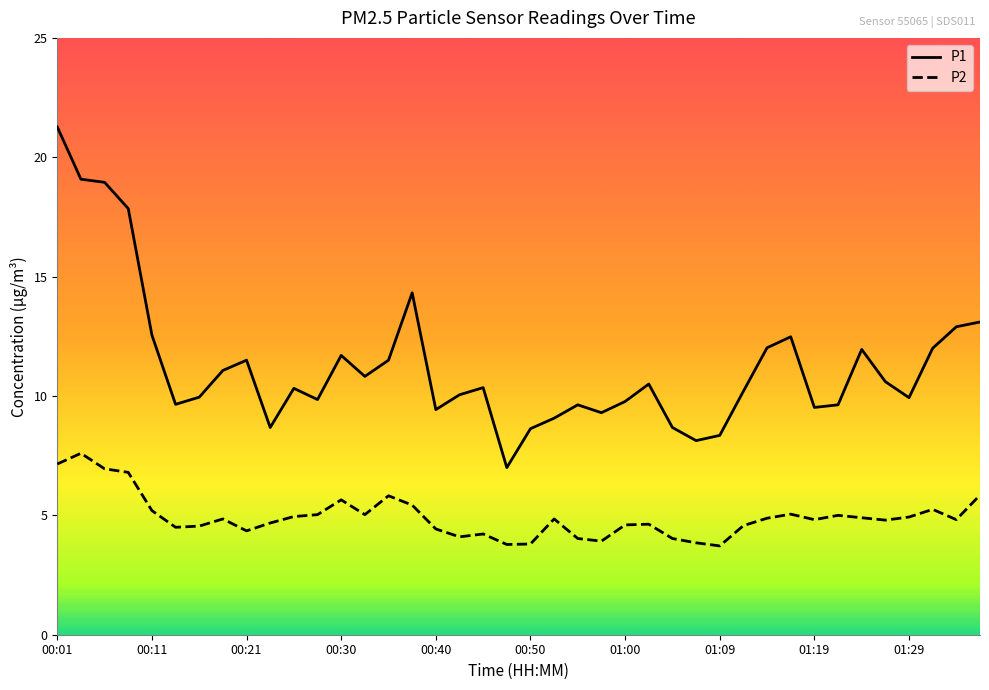

What is the difference between the maximum and minimum values in the P1 series?

14.3